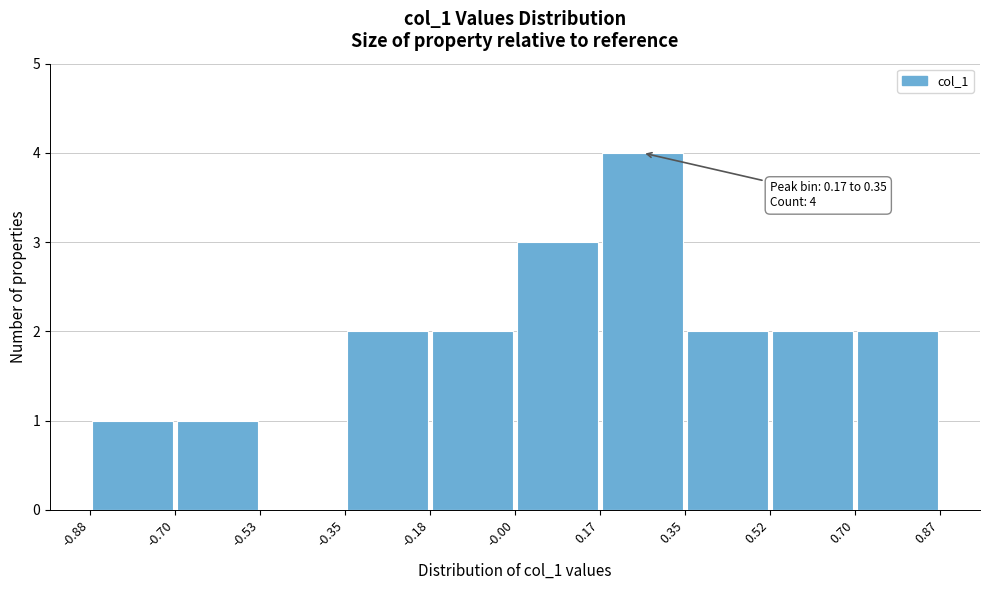

Which range on the x-axis has the tallest bar?

0.17 to 0.35